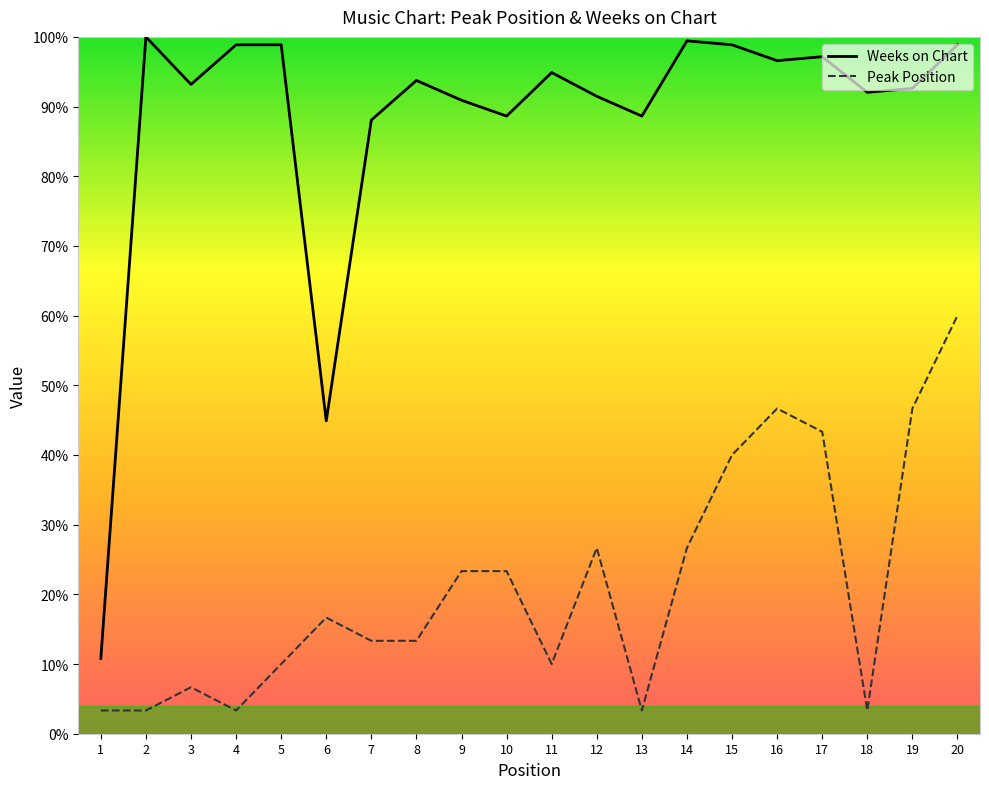

What are all the series names shown in the legend?

Weeks on Chart, Peak Position